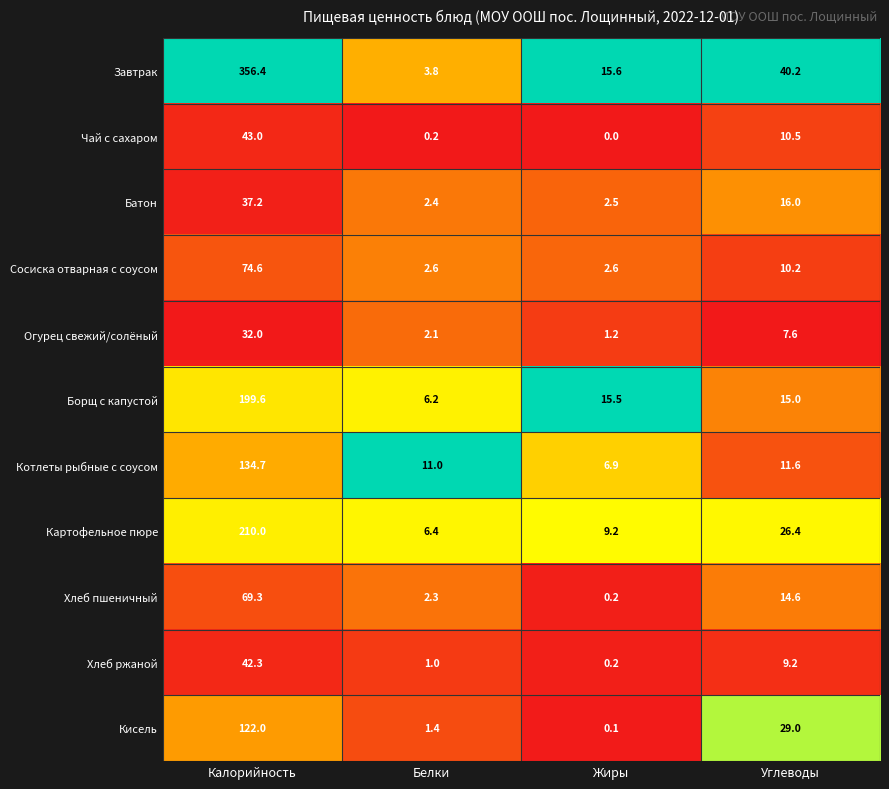

At which category is the sum across all series the highest?

Калорийность